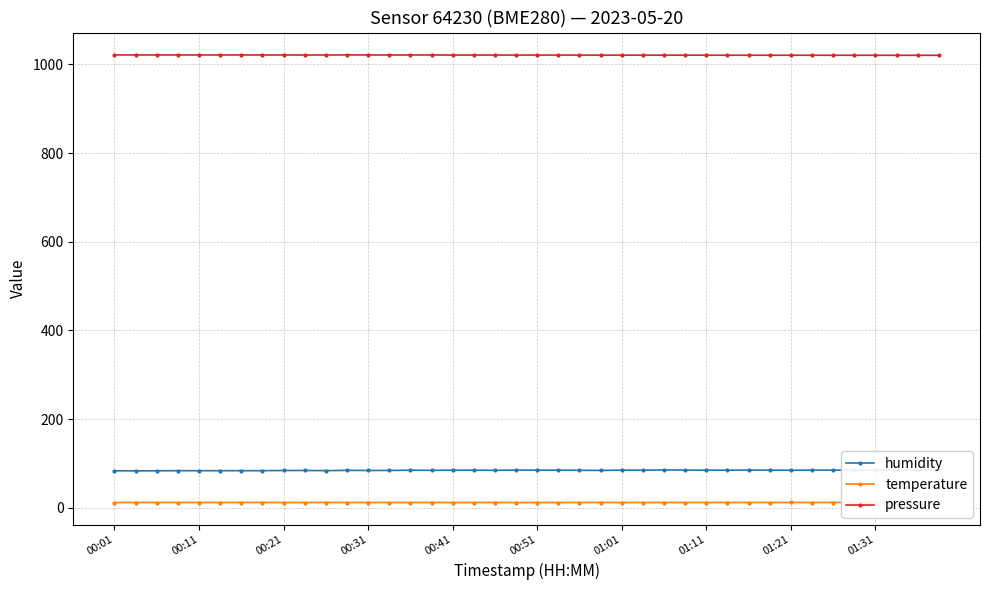

Which series has the largest total across all categories?

pressure